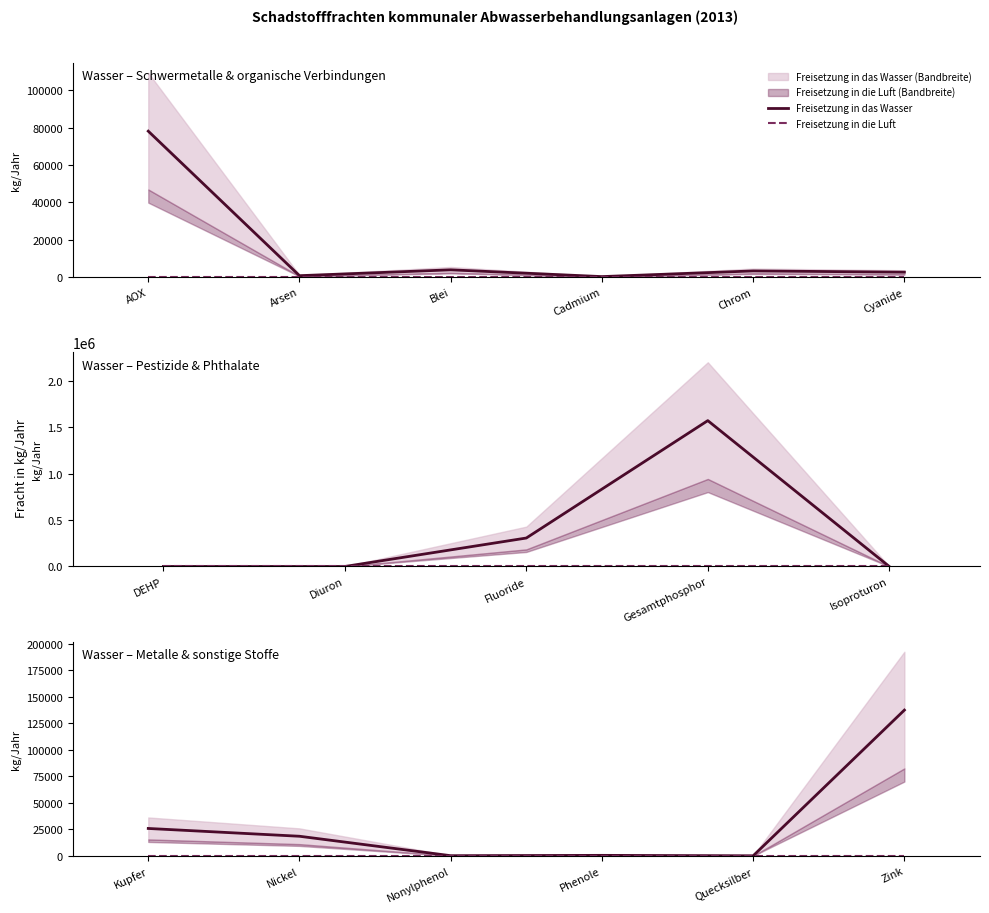

True or false: Freisetzung in die Luft and Freisetzung in das Wasser cross at least once.

False